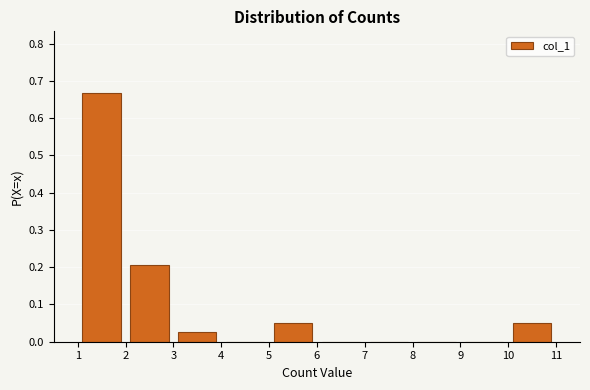

Reading left to right, transcribe this chart: for each bar, give the range it covers on the x-axis and its height. The values are not printed on the chart, so give them approximately, as read against the axis.

1 to 2: 0.67
2 to 3: 0.21
3 to 4: 0.03
4 to 5: 0
5 to 6: 0.05
6 to 7: 0
7 to 8: 0
8 to 9: 0
9 to 10: 0
10 to 11: 0.05